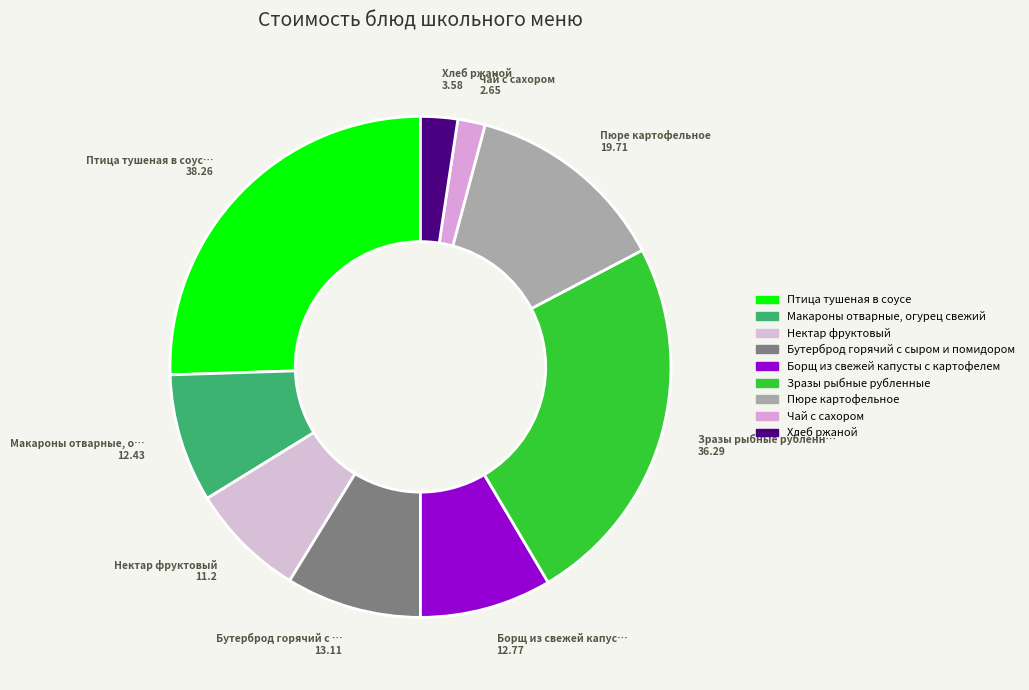

How many segments does this pie chart have?

9